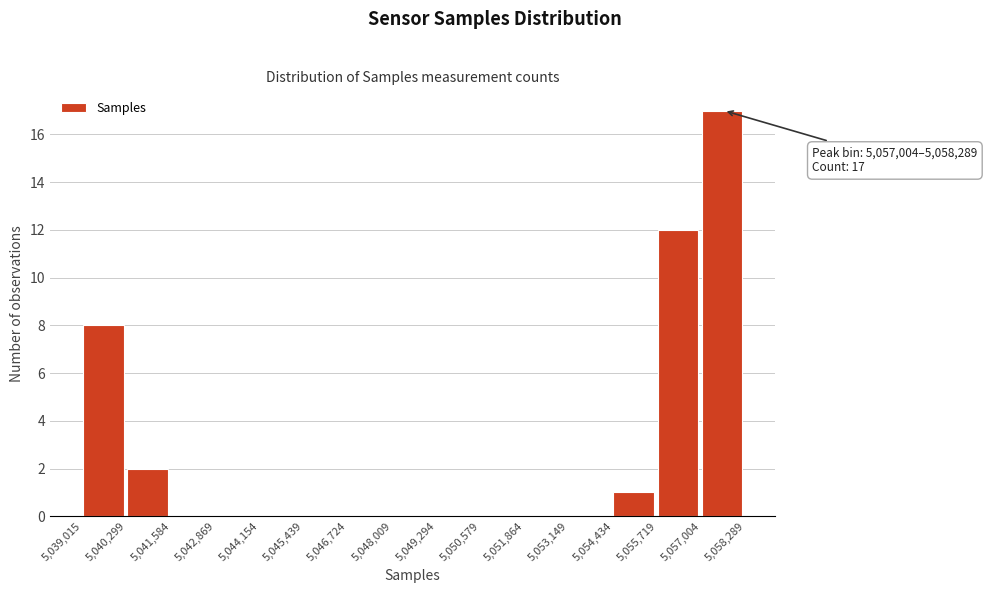

Over which range of the x-axis is the bar tallest?

5,057,004 to 5,058,289